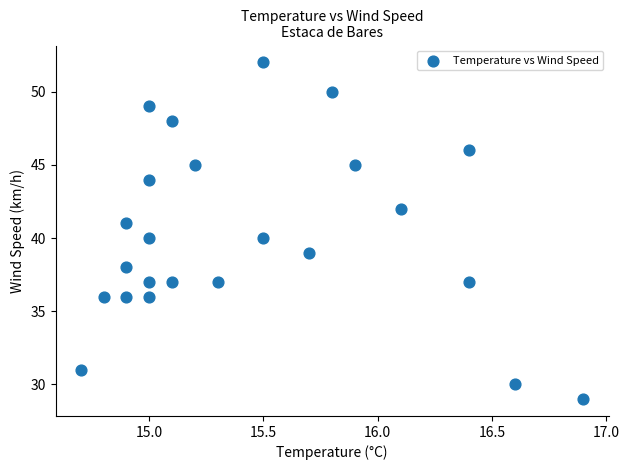

What is the range of Y values (max minus min)?

23